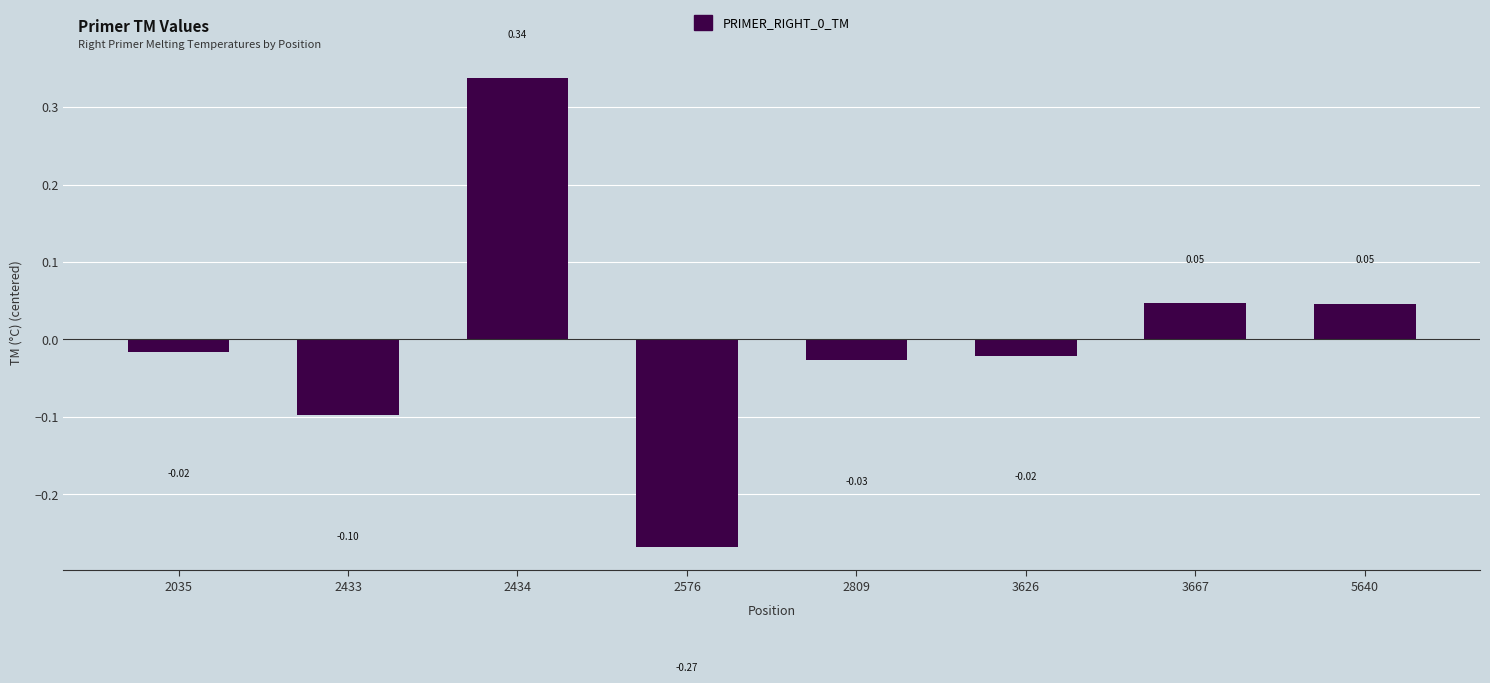

Are the bars horizontal?

No